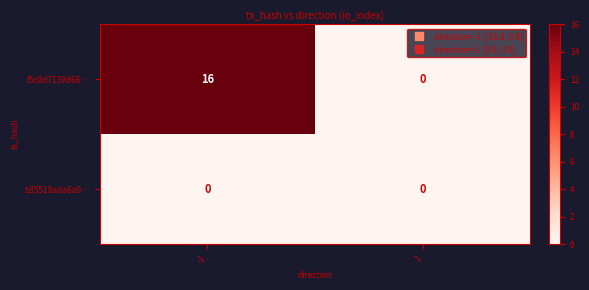

What is the greatest value displayed?

16